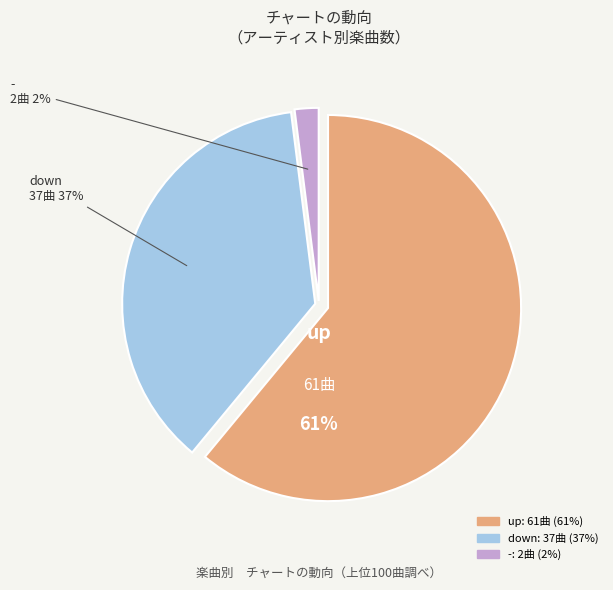

What is the change in value from up to -?

-59